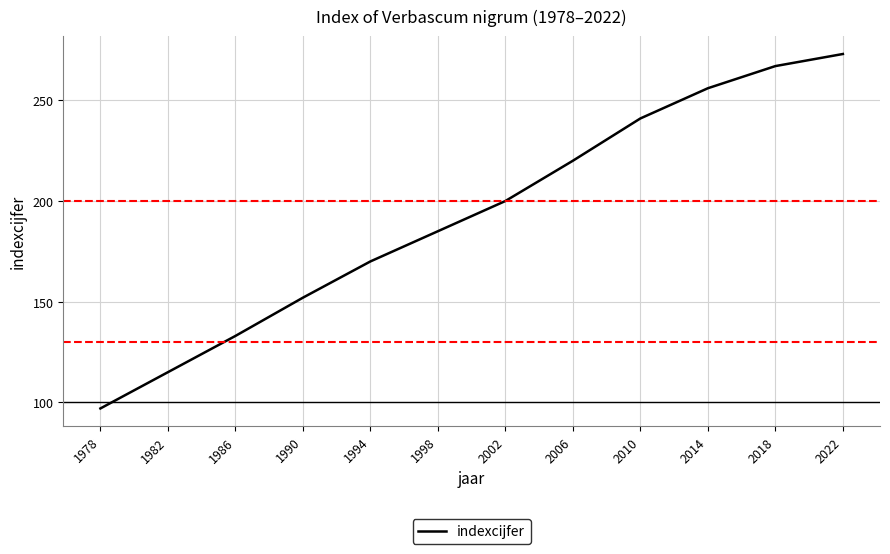

The chart shows a value of 167 at 1978. True or false?

False